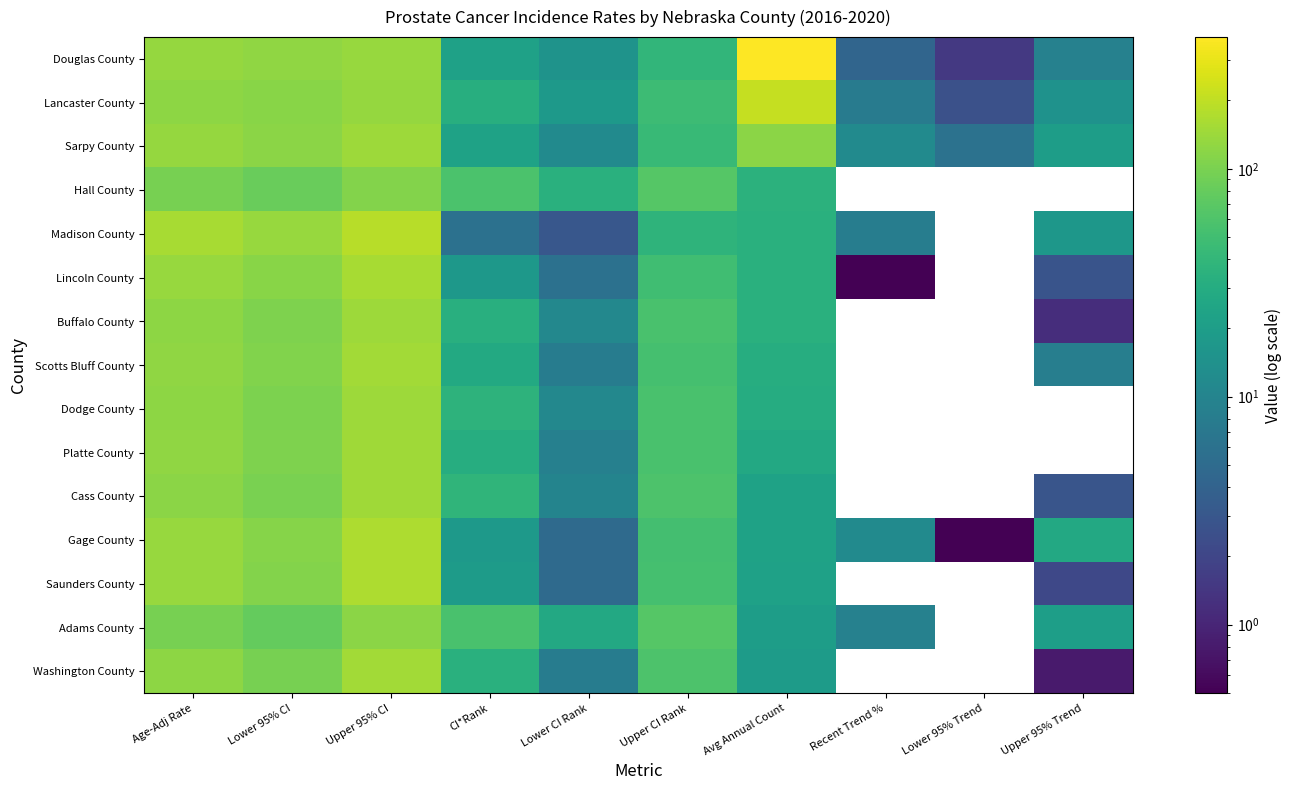

Which has a higher value, Avg Annual Count or Lower CI Rank?

Avg Annual Count